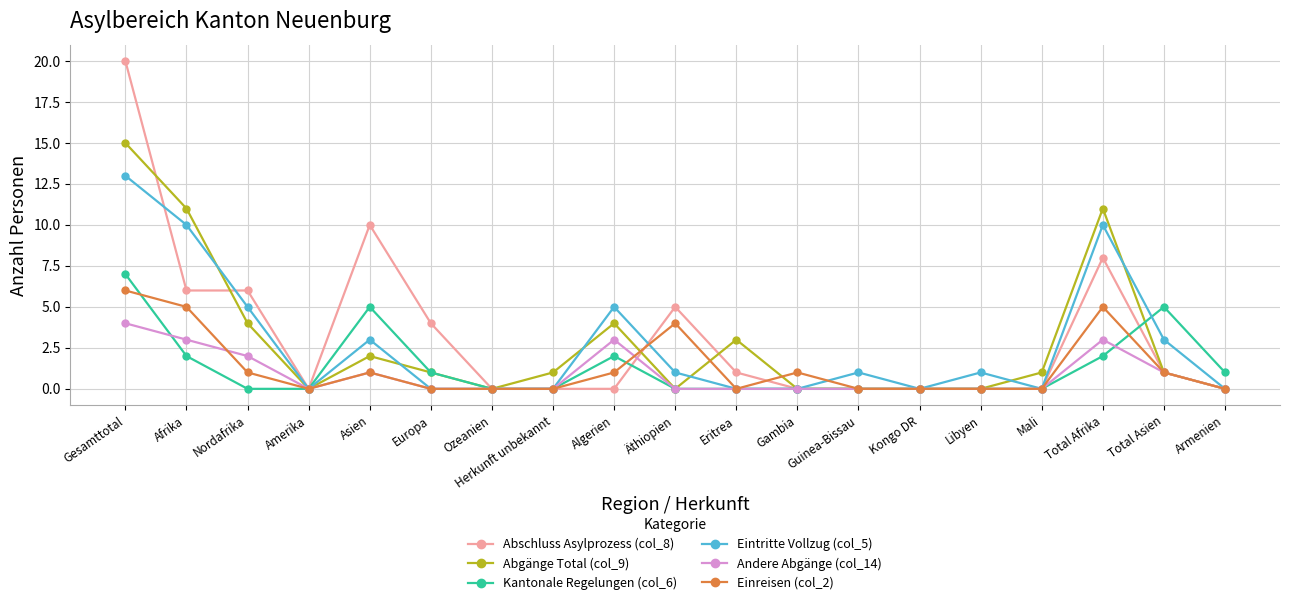

Rank the series at Algerien from highest to lowest value.

Eintritte Vollzug (col_5), Abgänge Total (col_9), Andere Abgänge (col_14), Kantonale Regelungen (col_6), Einreisen (col_2), Abschluss Asylprozess (col_8)